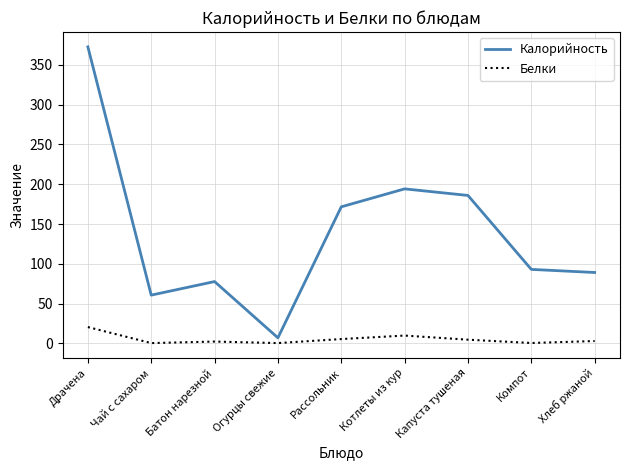

Does the chart display data point markers on the line(s)?

No